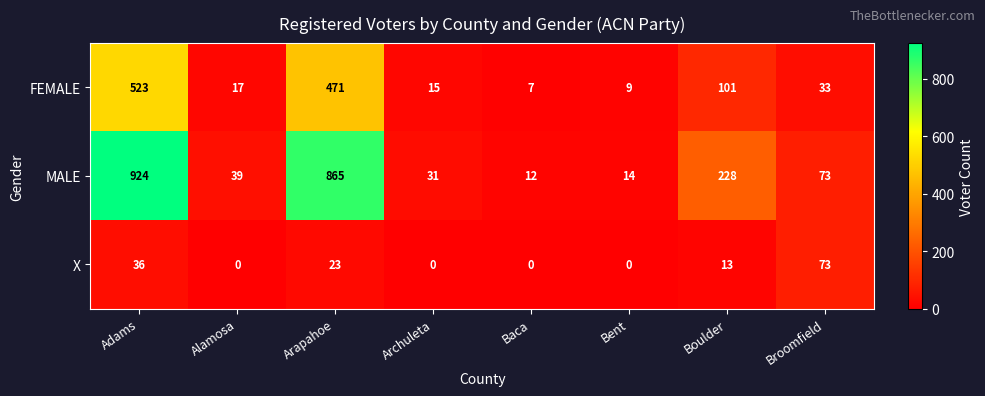

What is the difference between the maximum and minimum values in the X series?

73